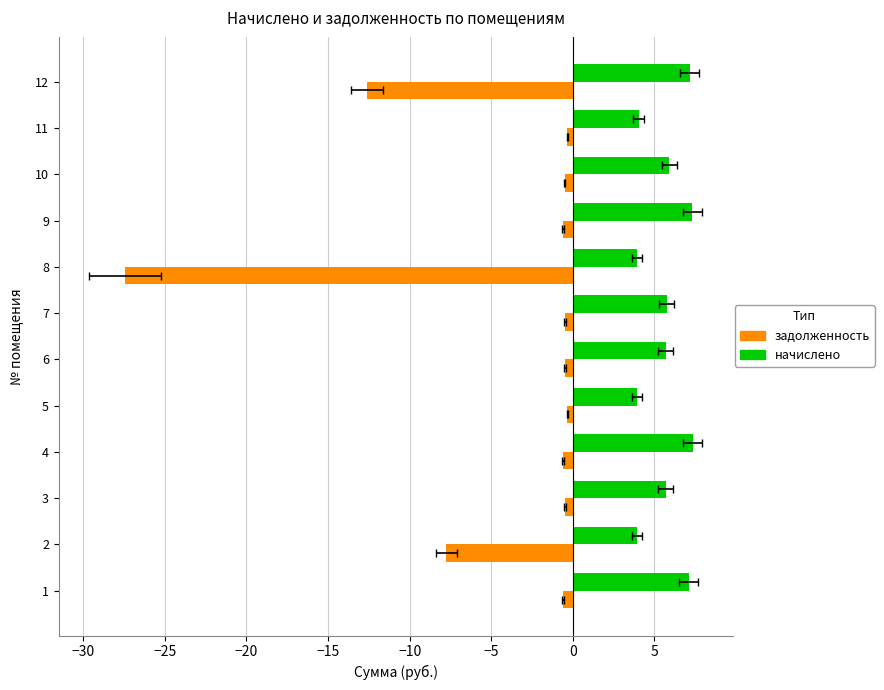

How many bars are there in each group?

2